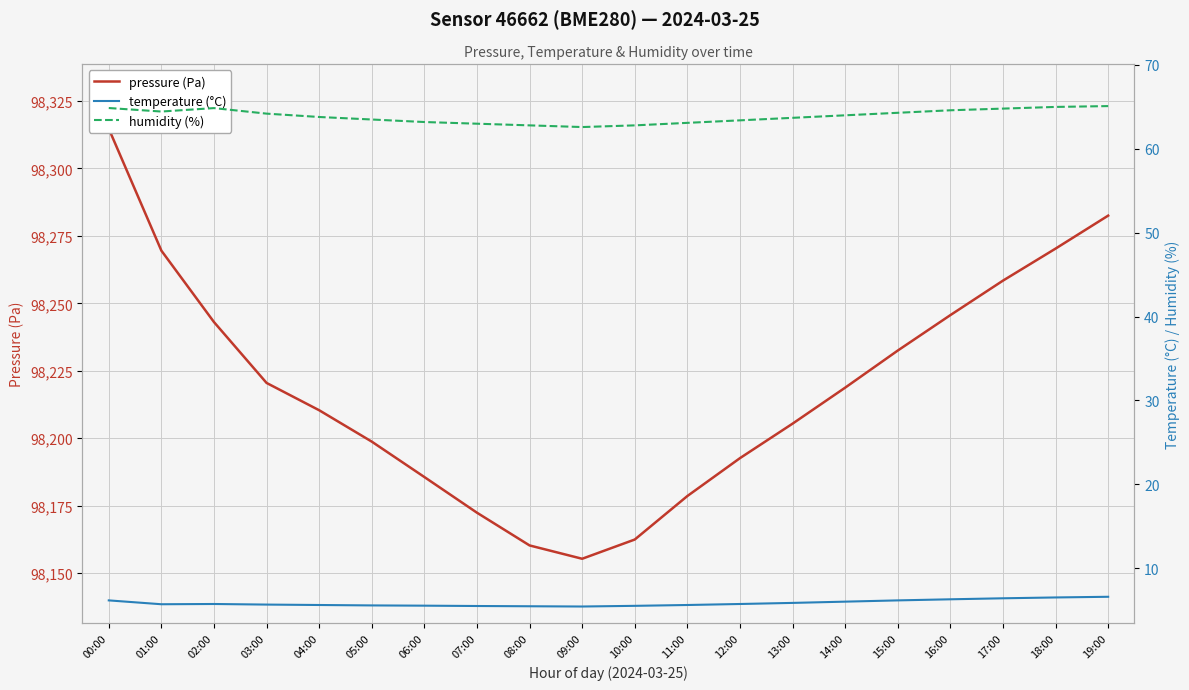

Rank the series at 14:00 from highest to lowest value.

pressure (Pa), humidity (%), temperature (°C)